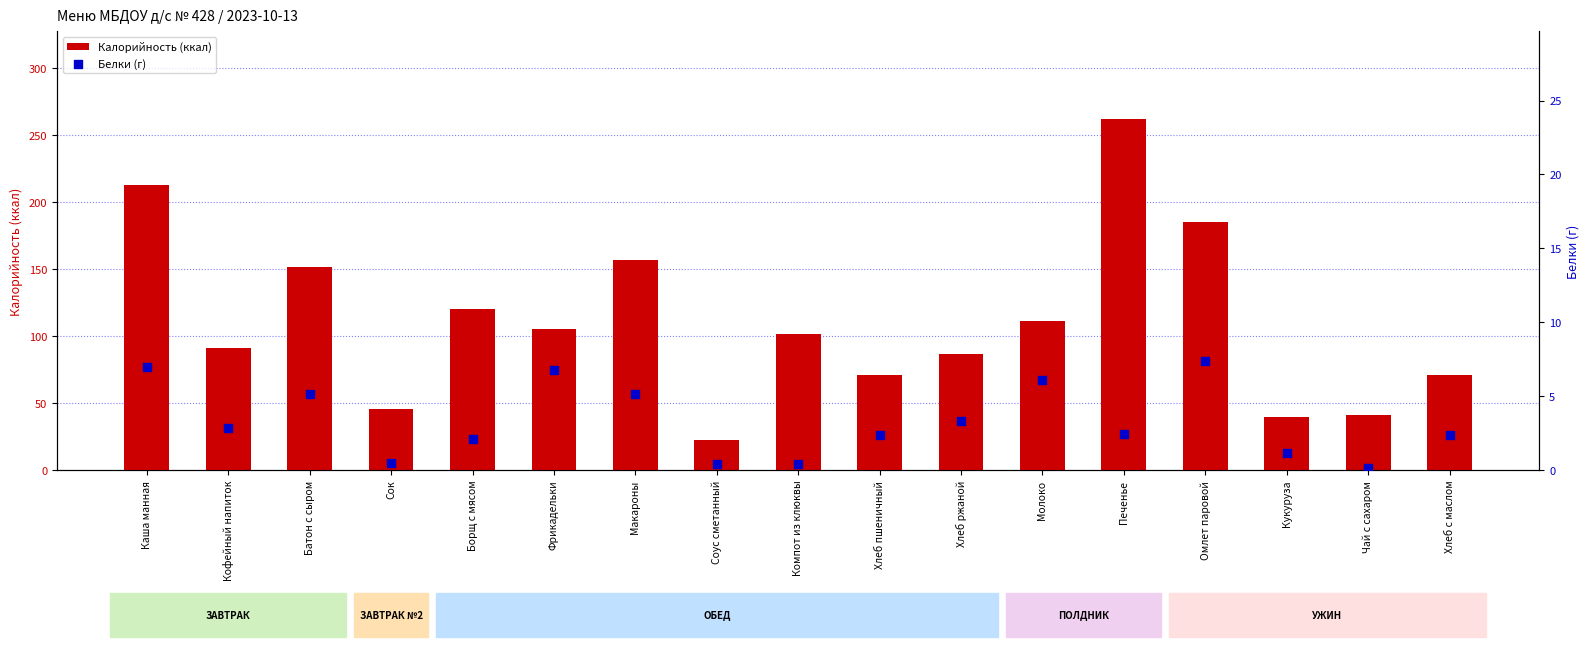

At which category is the sum across all series the highest?

Печенье